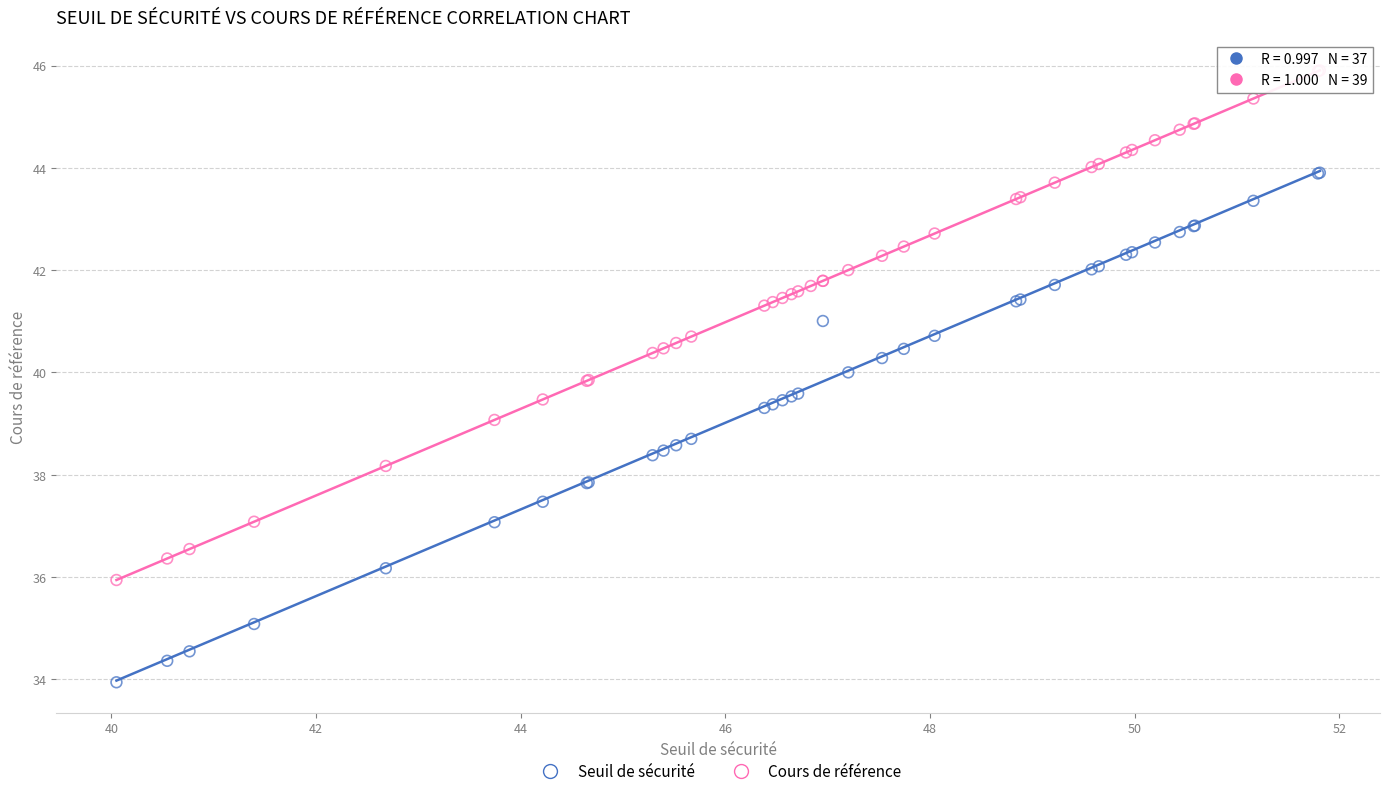

Which series contains the lowest Y value?

Seuil de sécurité